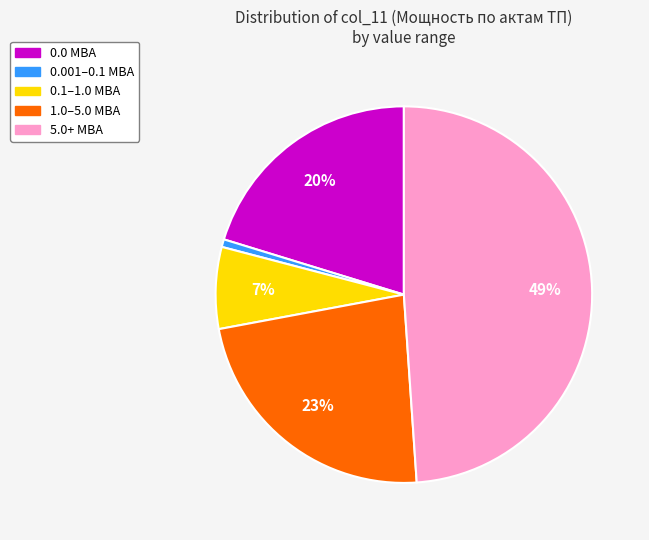

To the nearest percent, what is the average slice percentage?

20%